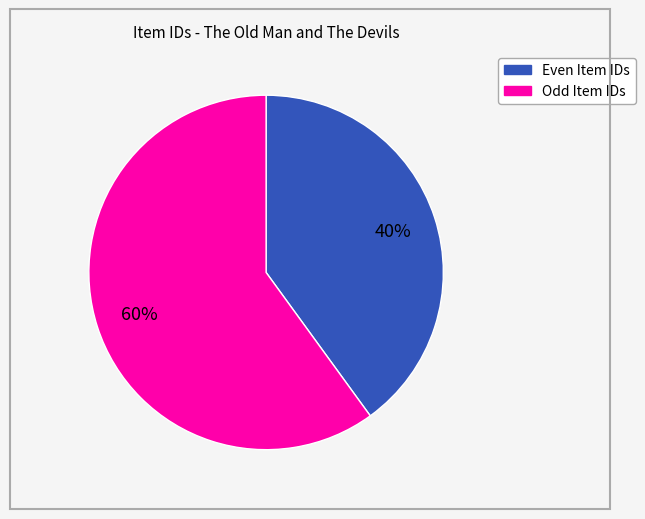

How many slices are in this pie chart?

2